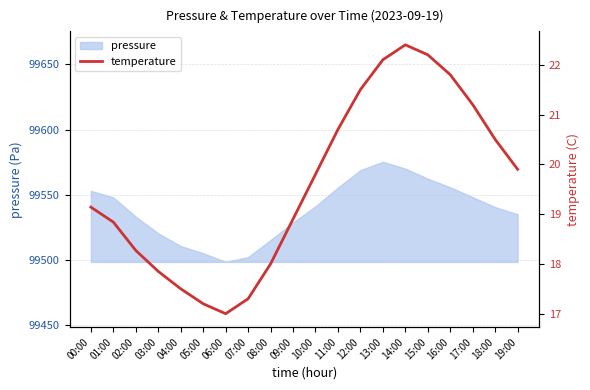

True or false: the data has more than 1 interior local peaks.

False